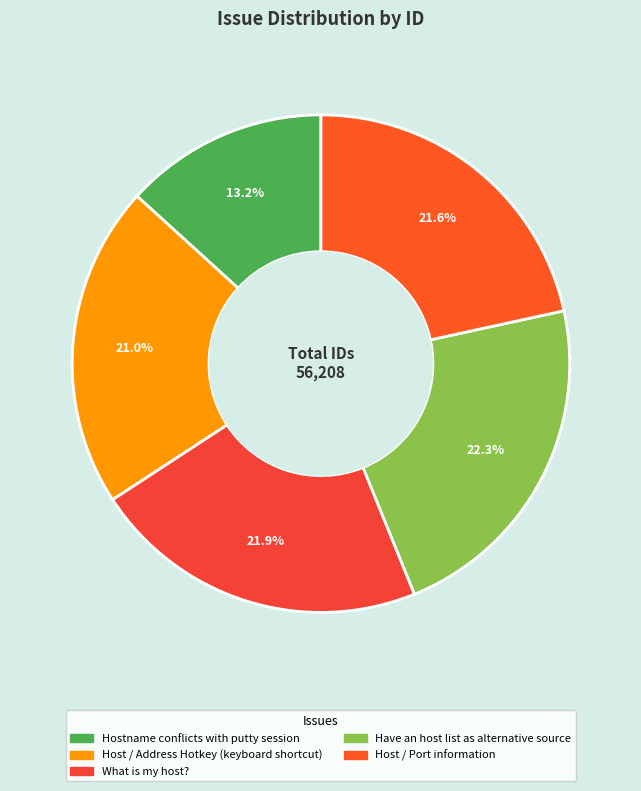

What is the change in value from Hostname conflicts with putty session to What is my host??

+4880